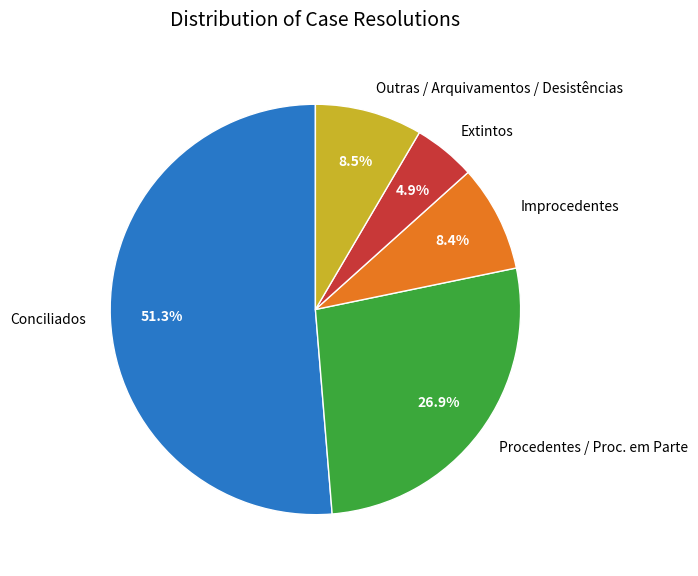

To the nearest percent, what percentage of the pie is Improcedentes?

8%